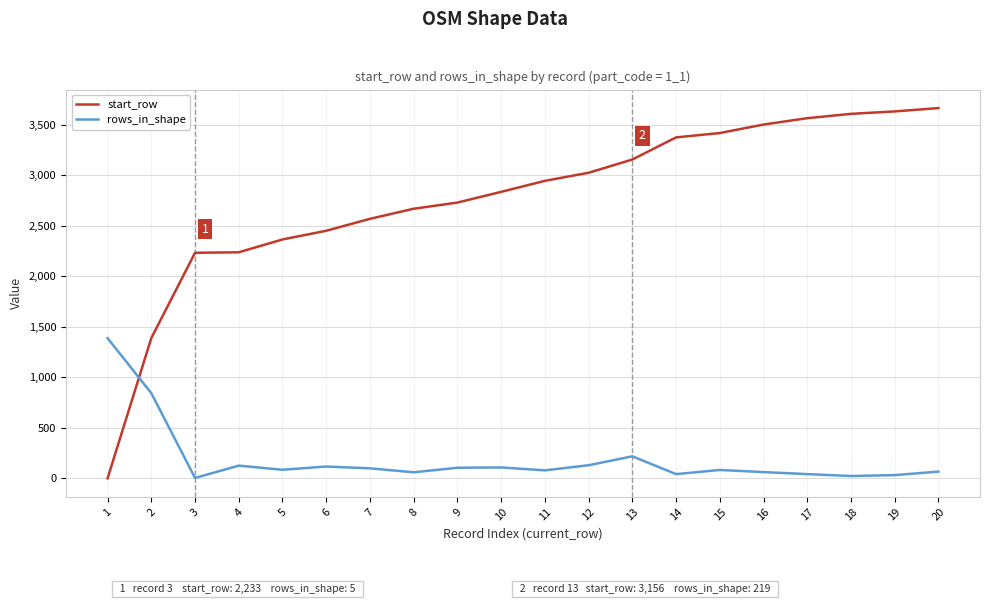

The start_row series shows 3418 at 15. True or false?

True